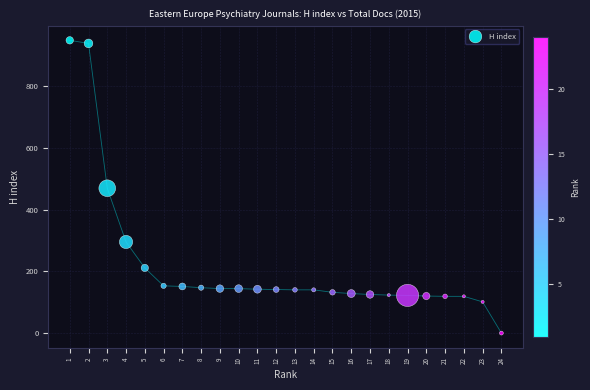

What is the range of Y values (max minus min)?

948